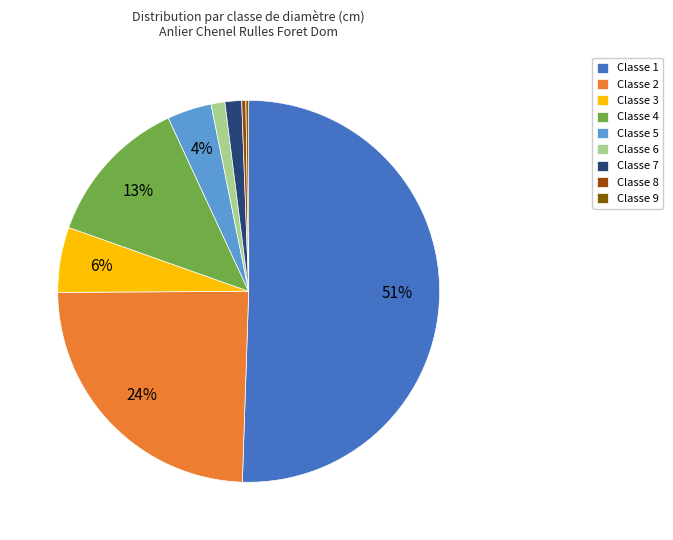

Is it true that Classe 8 is 15% of the pie?

False